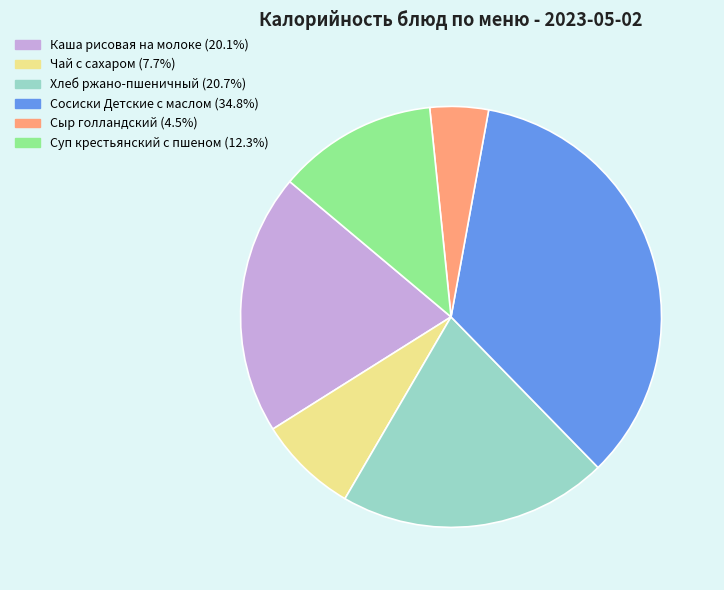

Does Чай с сахаром account for over 50% of the chart?

No